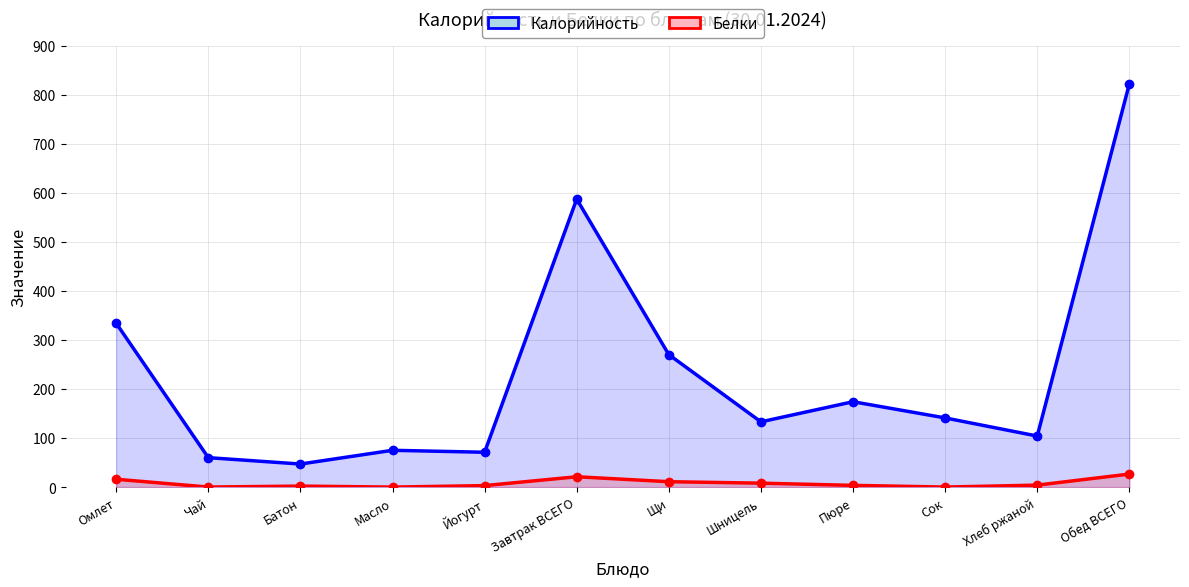

What is the label of the 11th point from the right?

Чай